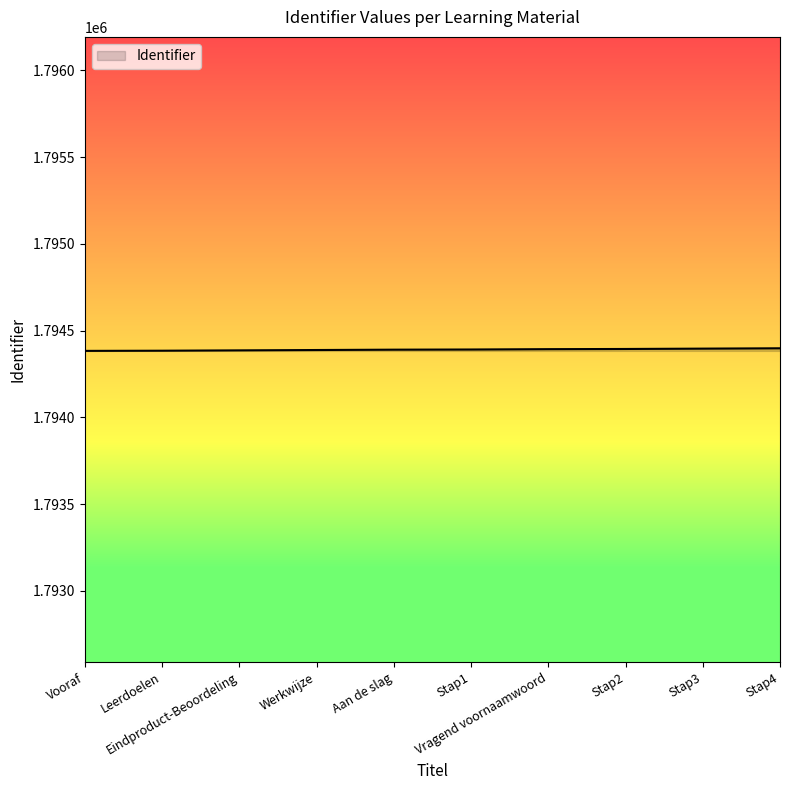

What is the greatest value displayed?

1794398